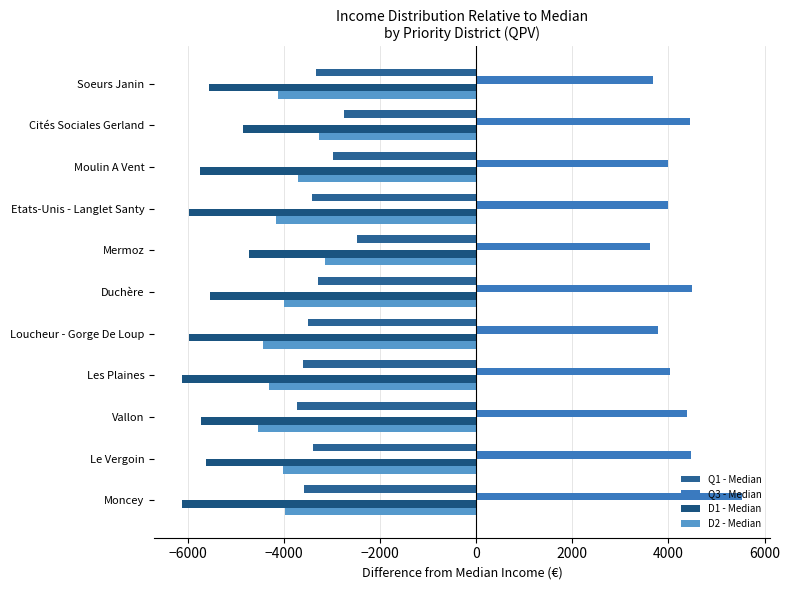

What are all the series names shown in the legend?

Q1 - Median, Q3 - Median, D1 - Median, D2 - Median